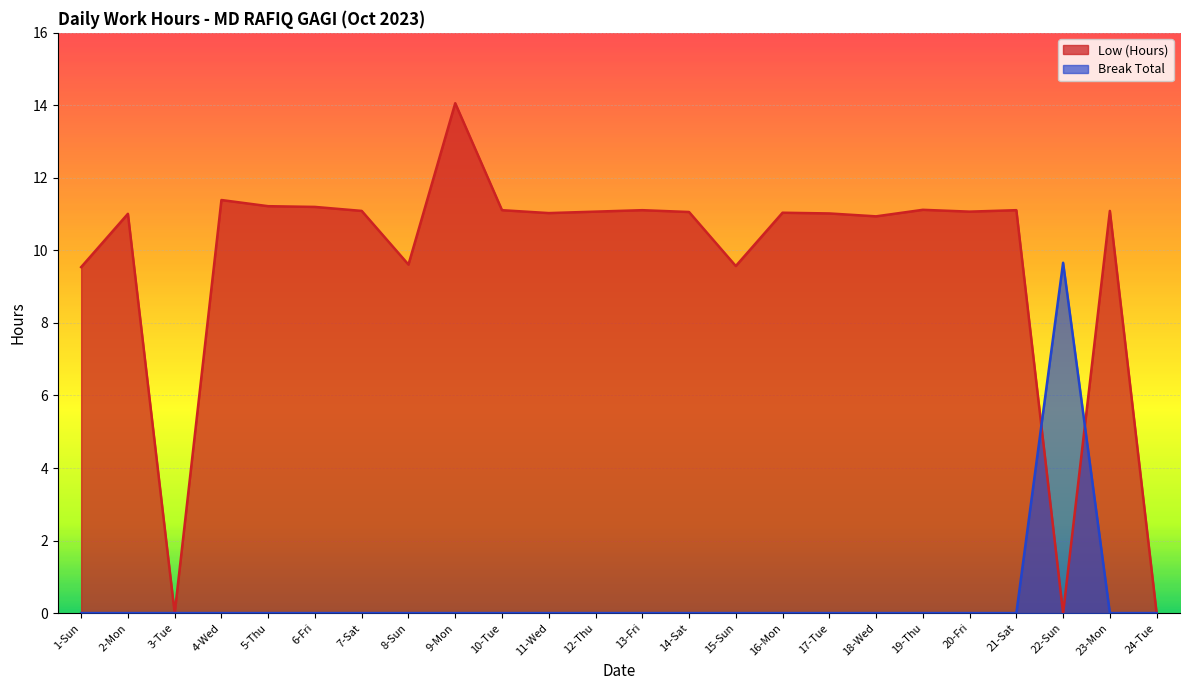

True or false: Low (Hours) and Break Total intersect in this chart.

True